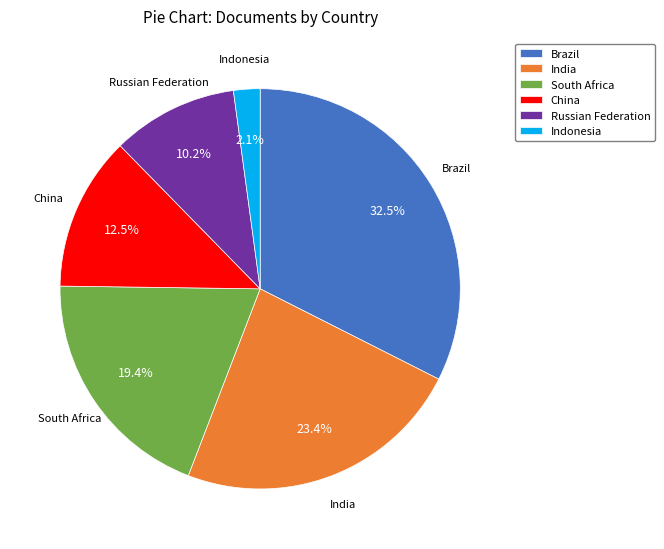

How many segments does this pie chart have?

6